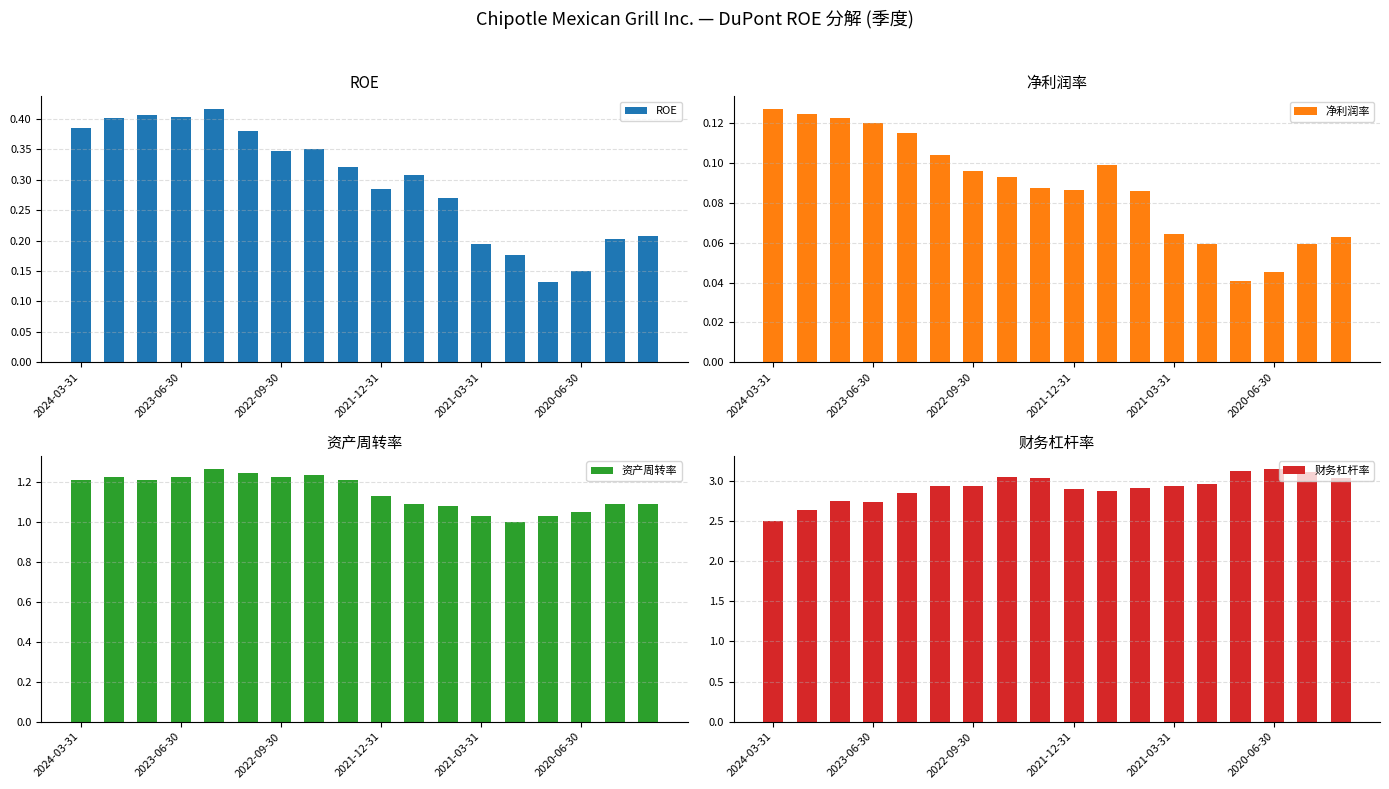

How many 净利润率 values are between 0 and 1?

18